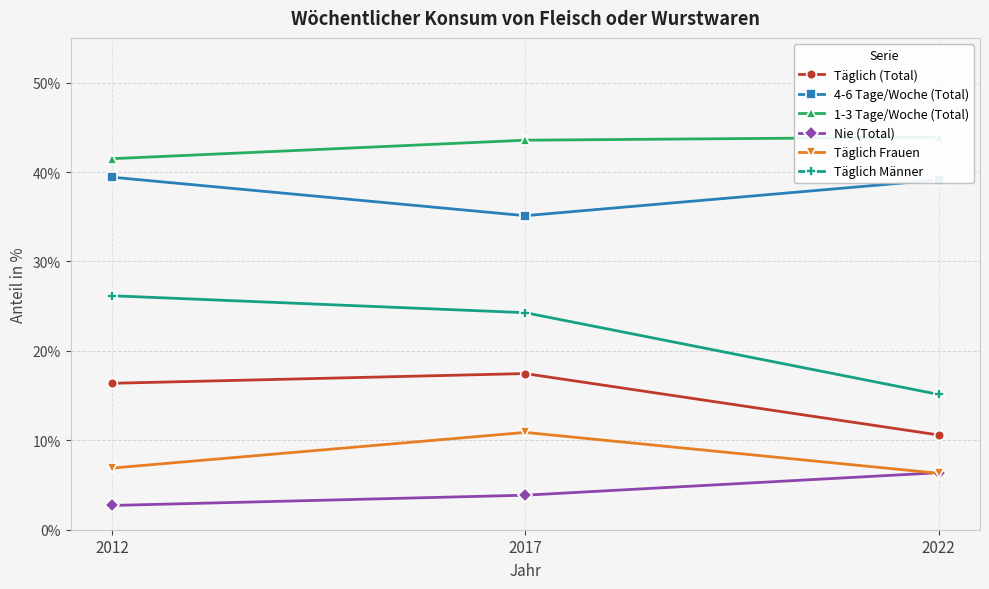

List the labels in order of 1-3 Tage/Woche (Total) value, smallest first.

2012, 2017, 2022